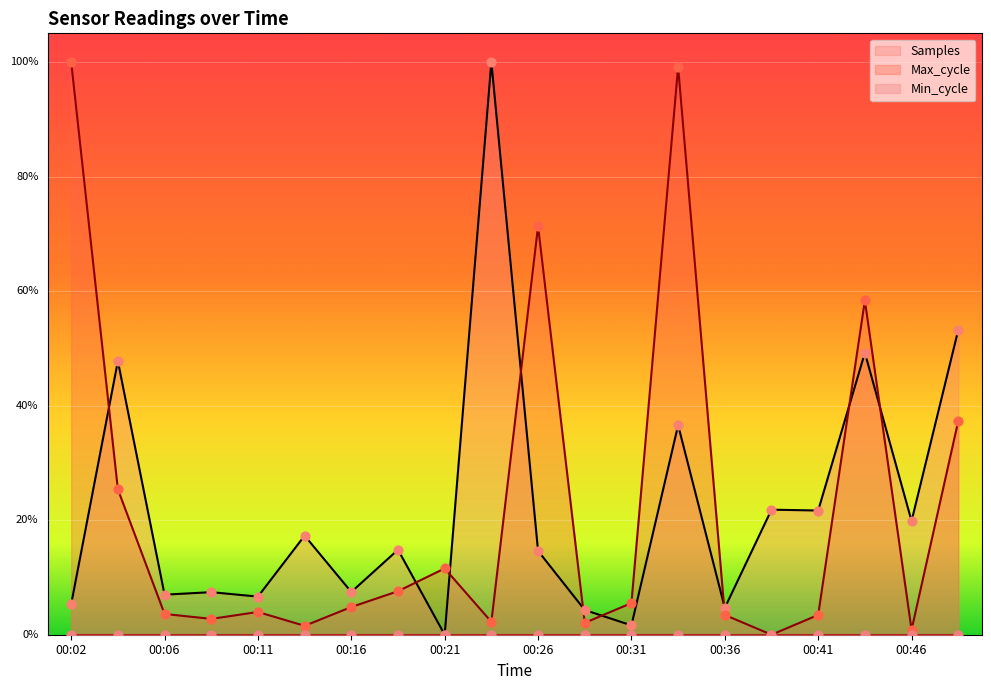

At which category is the sum across all series the highest?

00:34